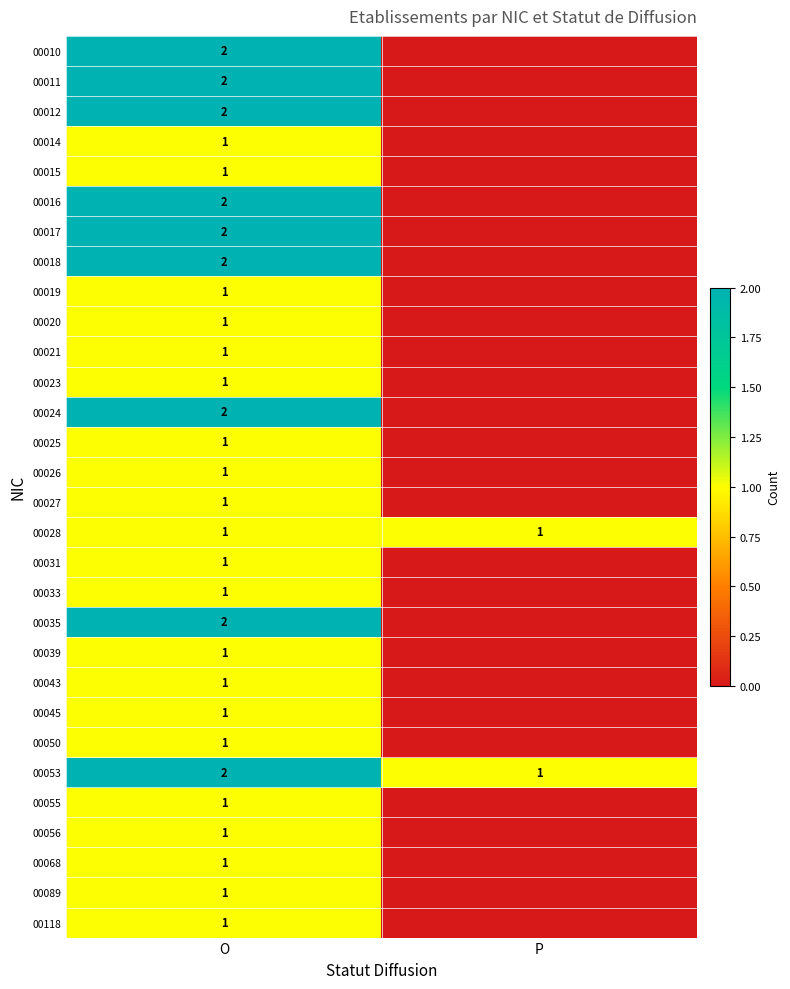

What is the difference between the highest and lowest values at O?

1